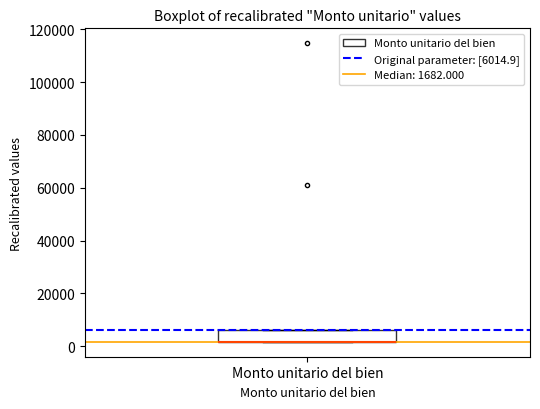

Read this box plot against the y-axis: the position of the median line, the range covered by the box, and the ends of both whiskers. The values are not printed on the chart, so give them approximately, as read against the axis.

median 2000 (drawn on the box's lower edge), box 2000 to 6000, whiskers 2000 to 6000